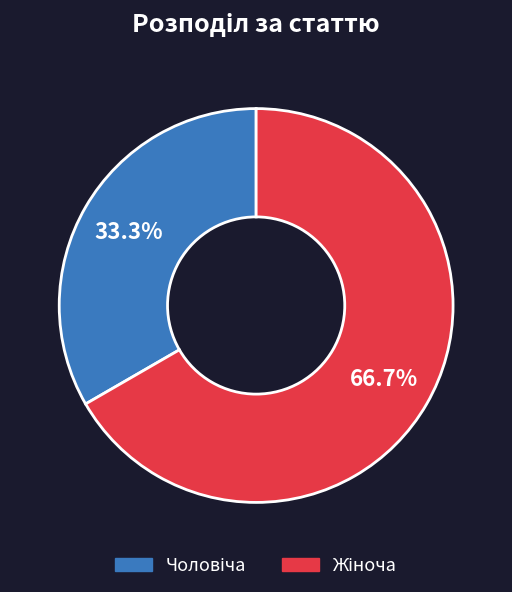

Does any single category account for the majority?

Yes